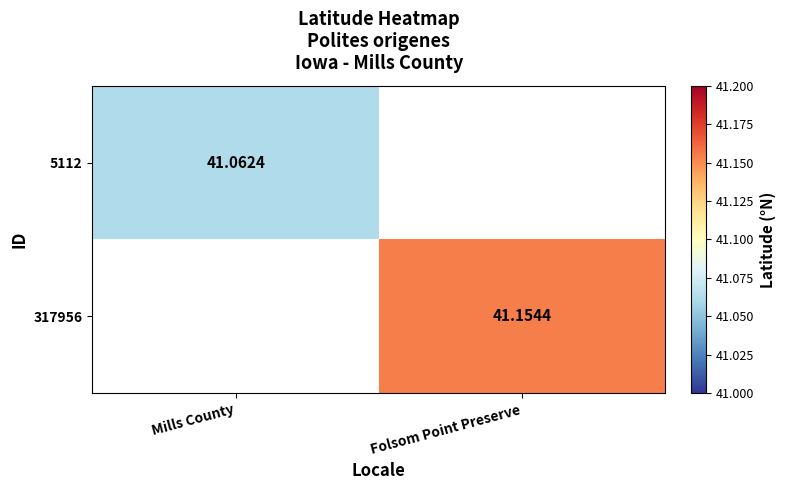

List the series in order of their peak value, lowest first.

5112, 317956